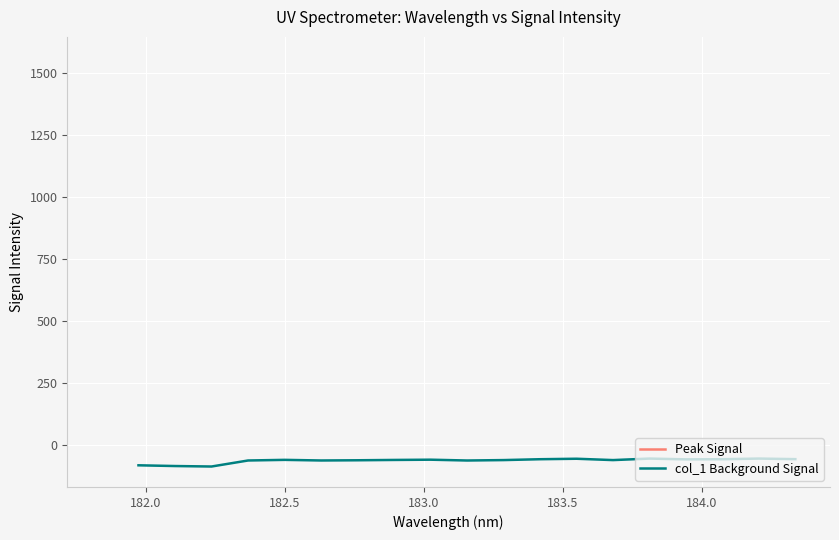

What is the lowest value of the col_1 Background Signal series?

-86.8